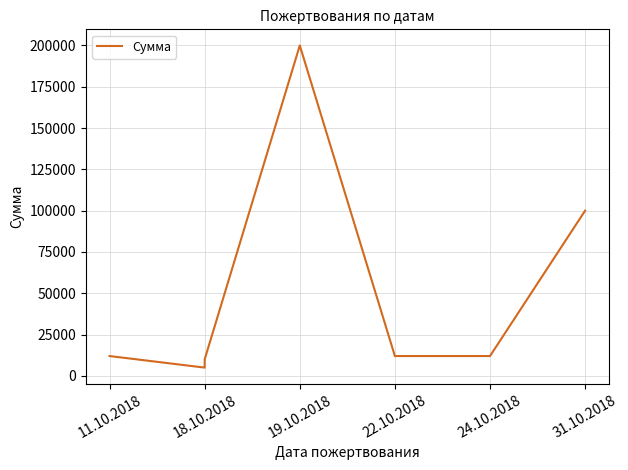

How many lines are shown in the chart?

1